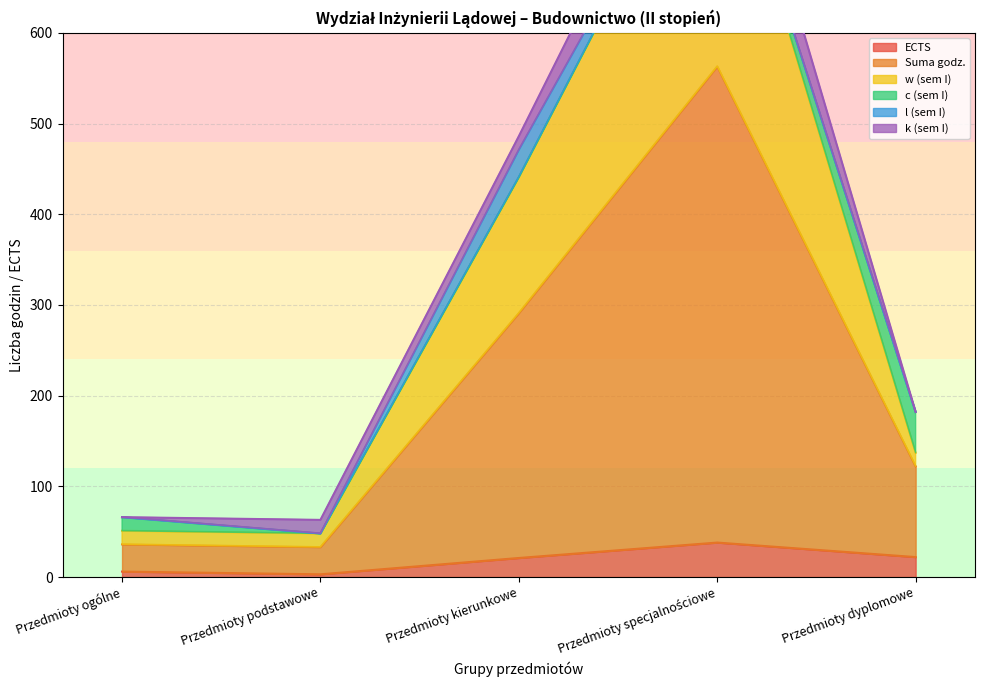

How many data points in ECTS are less than 21?

2